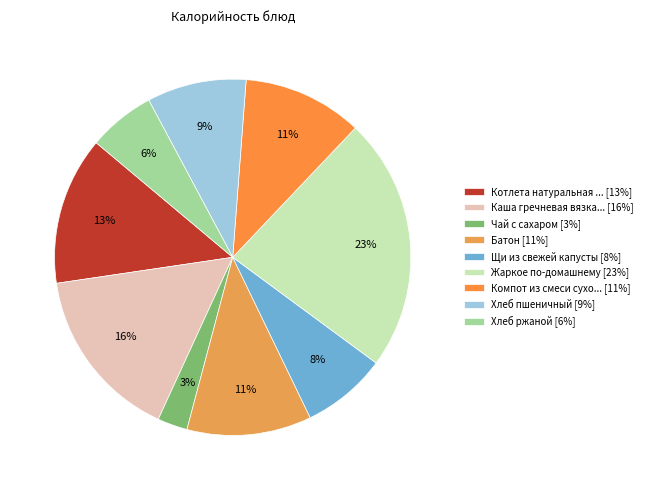

Is there any slice that represents more than half of the pie?

No